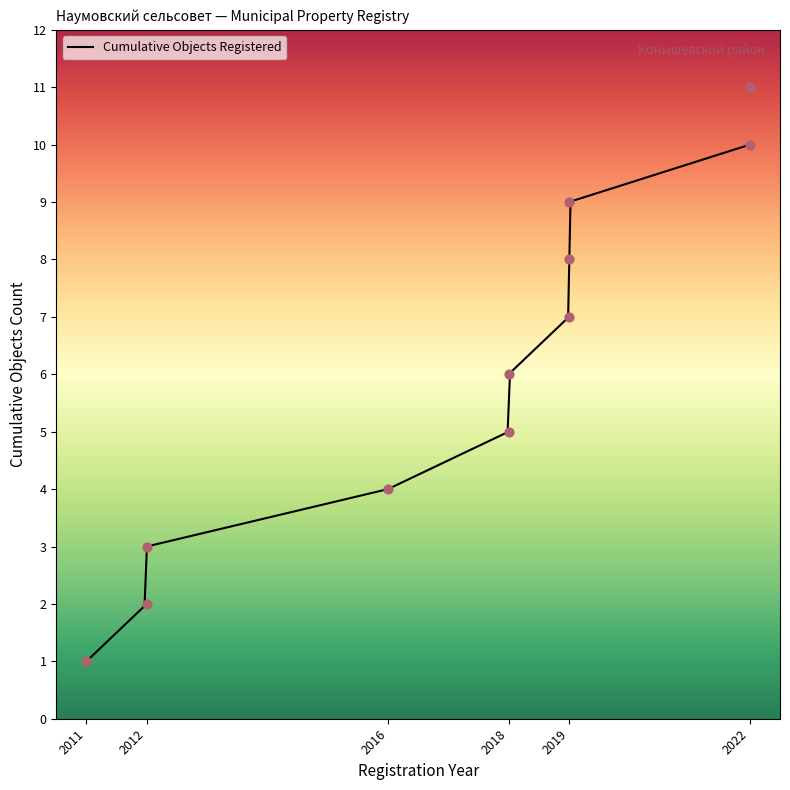

What is the change in value from 2011 to 2012?

+2